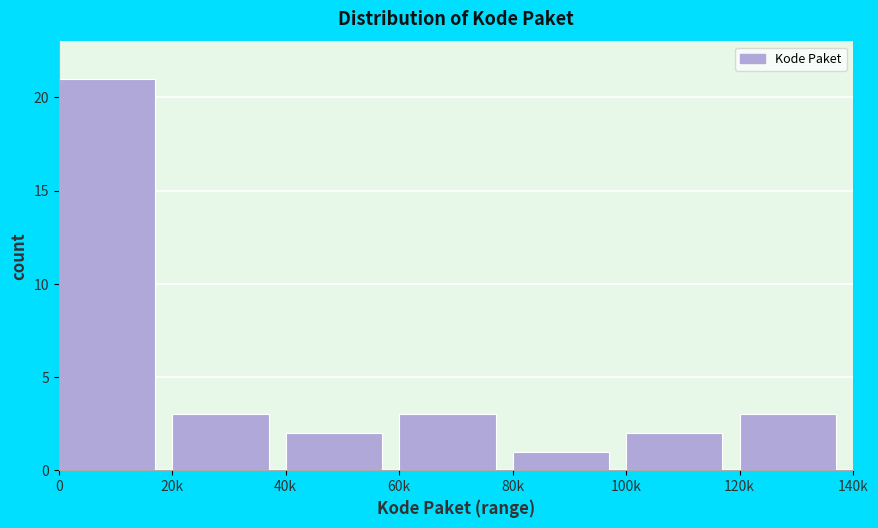

Reading right to left, what are all the values shown in this chart?

3	2	1	3	2	3	21